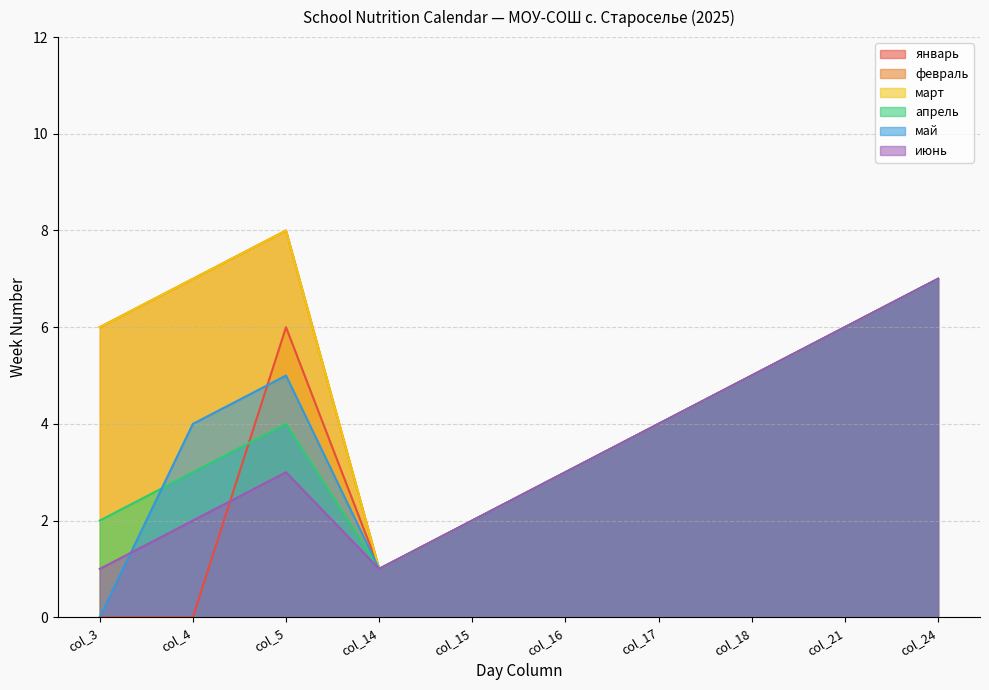

Reading left to right, extract all data points from this chart.

январь: col_3=0	col_4=0	col_5=6	col_14=1	col_15=2	col_16=3	col_17=4	col_18=5	col_21=6	col_24=7
февраль: col_3=6	col_4=7	col_5=8	col_14=1	col_15=2	col_16=3	col_17=4	col_18=5	col_21=6	col_24=7
март: col_3=6	col_4=7	col_5=8	col_14=1	col_15=2	col_16=3	col_17=4	col_18=5	col_21=6	col_24=7
апрель: col_3=2	col_4=3	col_5=4	col_14=1	col_15=2	col_16=3	col_17=4	col_18=5	col_21=6	col_24=7
май: col_3=0	col_4=4	col_5=5	col_14=1	col_15=2	col_16=3	col_17=4	col_18=5	col_21=6	col_24=7
июнь: col_3=1	col_4=2	col_5=3	col_14=1	col_15=2	col_16=3	col_17=4	col_18=5	col_21=6	col_24=7